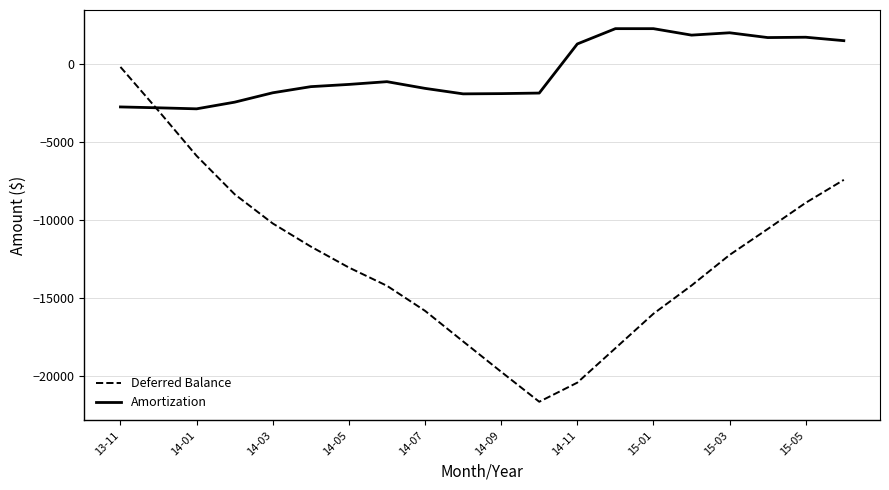

List the series in order of their overall mean, highest first.

Amortization, Deferred Balance